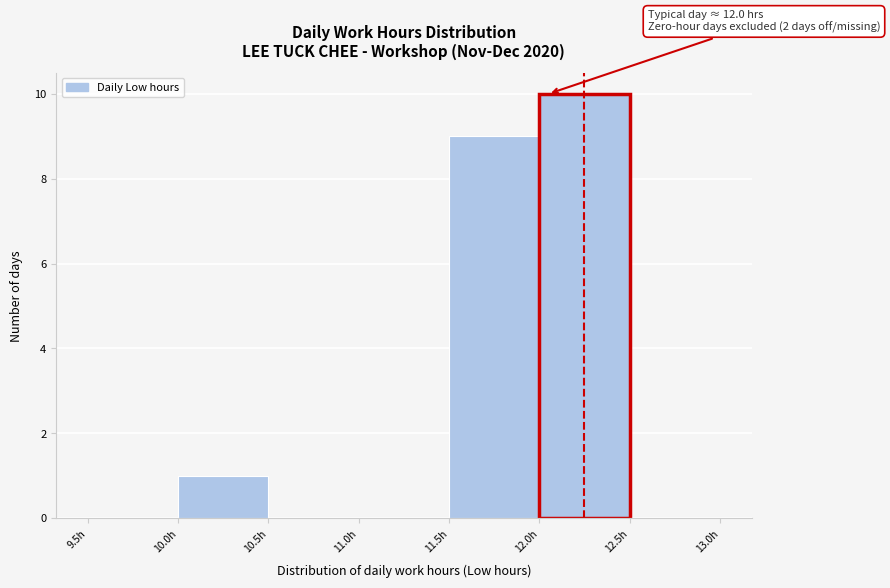

Over which range of the x-axis is the bar tallest?

12.0 to 12.5